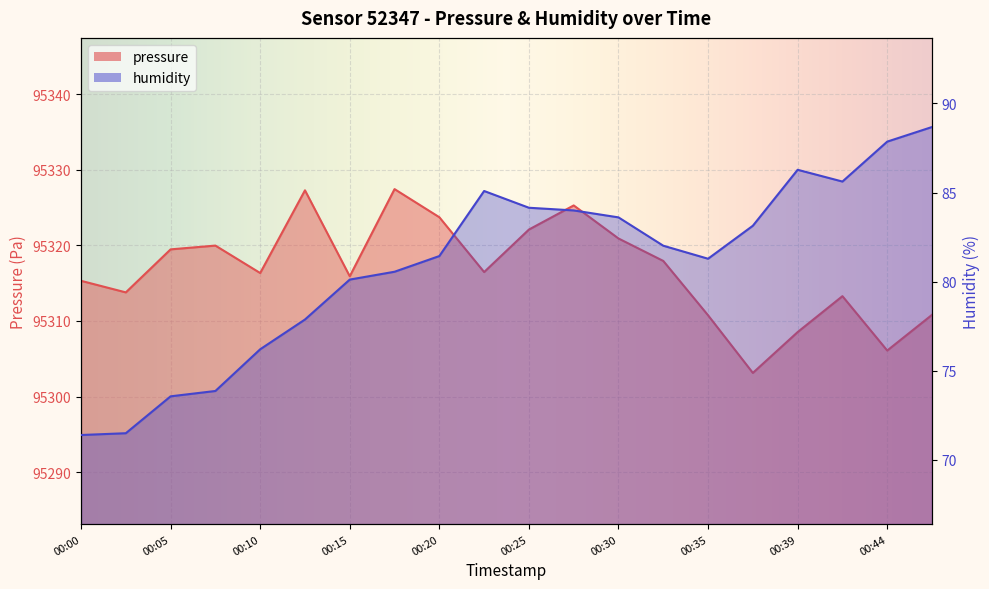

Reading left to right, what are all the values shown in this chart?

pressure: 95315.3	95313.8	95319.5	95320.0	95316.3	95327.3	95315.9	95327.4	95323.7	95316.5	95322.1	95325.3	95320.9	95317.9	95310.8	95303.1	95308.5	95313.3	95306.1	95310.8
humidity: 71.4	71.5	73.6	73.9	76.2	77.9	80.1	80.6	81.4	85.1	84.2	84.0	83.6	82.0	81.3	83.1	86.3	85.6	87.9	88.7